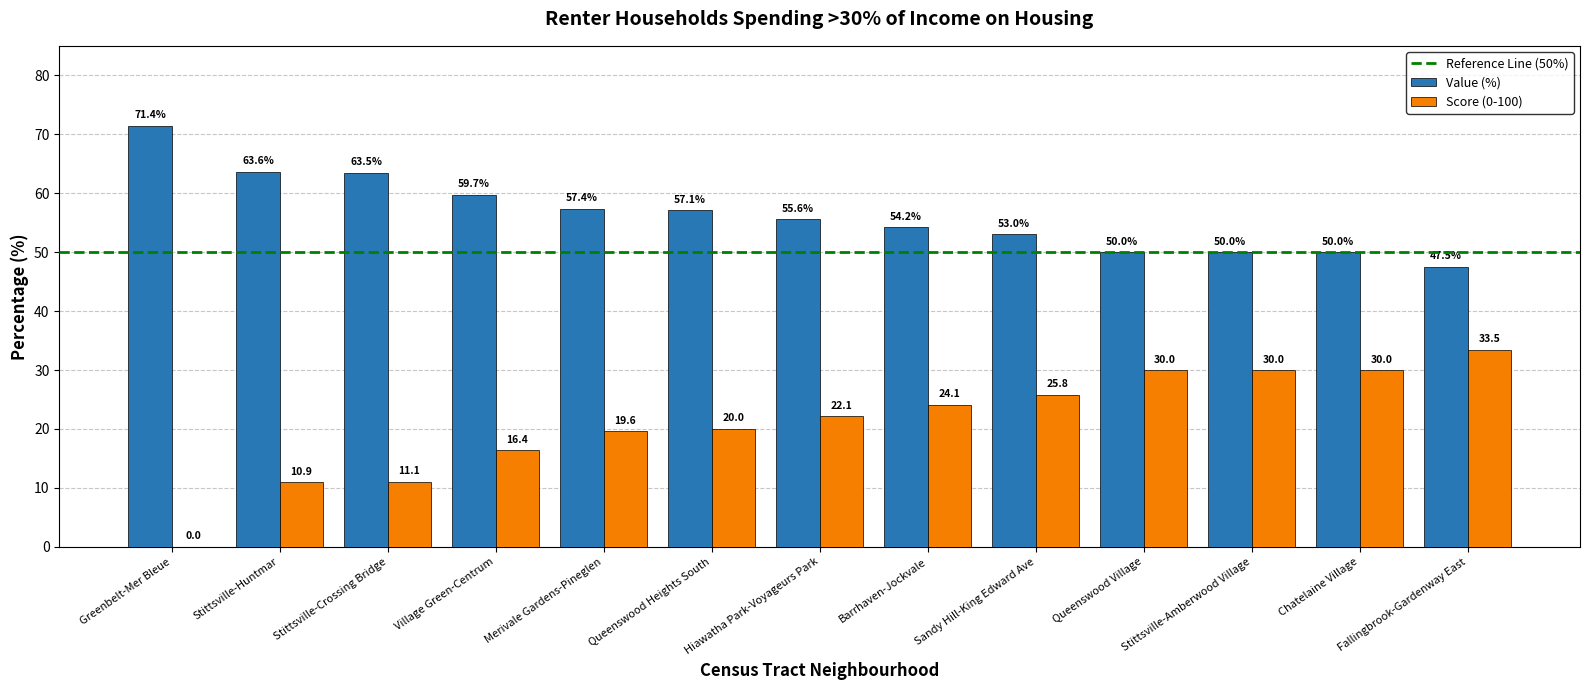

Read the Value (%) value at Stittsville-Crossing Bridge.

63.5